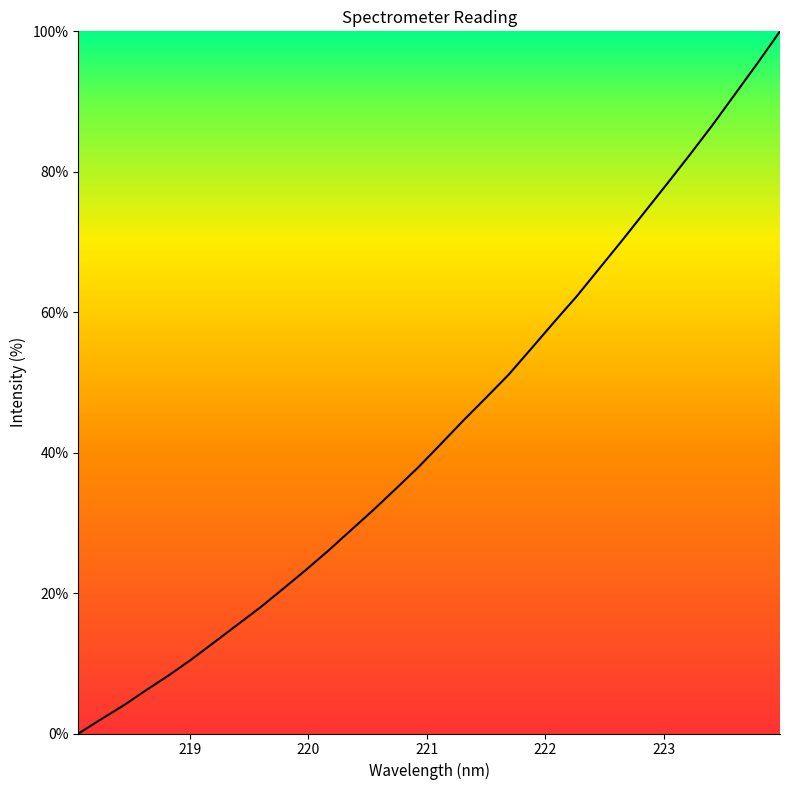

What is the difference between the maximum and minimum values?

100.0